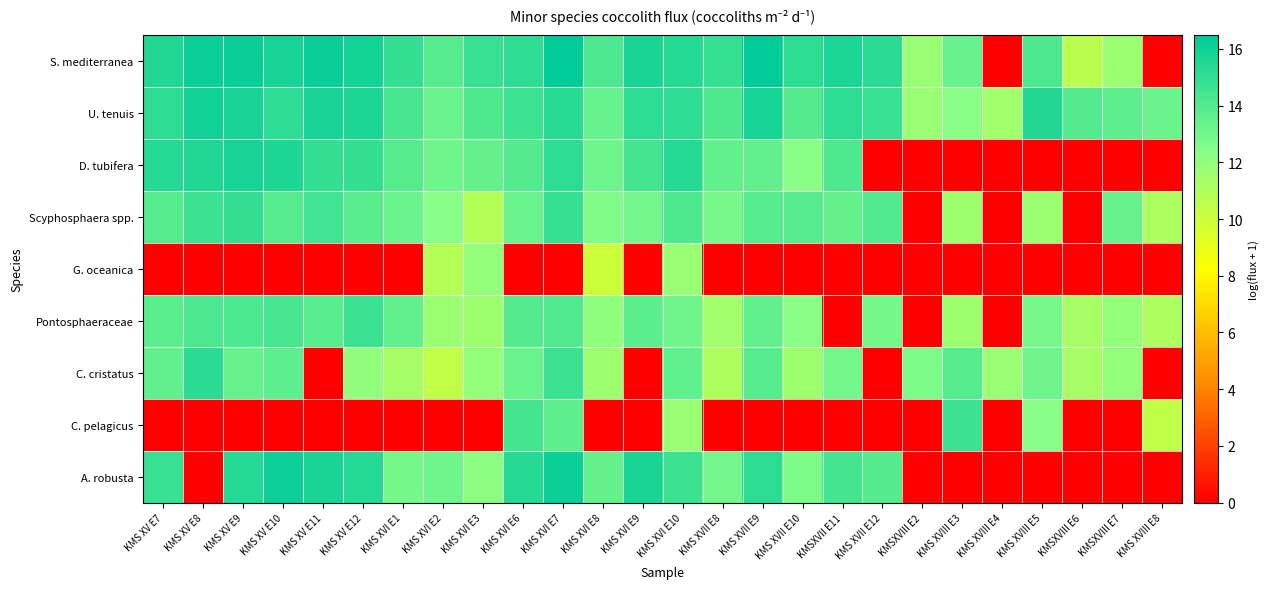

Reading left to right, transcribe all the data shown in this chart.

S. mediterranea: KMS XV E7=15.5	KMS XV E8=16.1	KMS XV E9=16.2	KMS XV E10=15.8	KMS XV E11=16.2	KMS XV E12=15.9	KMS XVI E1=14.9	KMS XVI E2=13.9	KMS XVI E3=14.8	KMS XVI E6=15.0	KMS XVI E7=16.5	KMS XVI E8=14.1	KMS XVI E9=15.7	KMS XVI E10=15.4	KMS XVII E8=14.8	KMS XVII E9=16.5	KMS XVII E10=15.1	KMSXVII E11=15.6	KMS XVII E12=15.2	KMSXVIII E2=11.7	KMS XVIII E3=13.4	KMS XVIII E4=0.0	KMS XVIII E5=14.1	KMSXVIII E6=10.6	KMSXVIII E7=11.7	KMS XVIII E8=0.0
U. tenuis: KMS XV E7=15.1	KMS XV E8=16.0	KMS XV E9=15.8	KMS XV E10=15.1	KMS XV E11=15.8	KMS XV E12=15.6	KMS XVI E1=14.2	KMS XVI E2=13.3	KMS XVI E3=14.1	KMS XVI E6=14.6	KMS XVI E7=15.2	KMS XVI E8=13.4	KMS XVI E9=15.1	KMS XVI E10=15.0	KMS XVII E8=14.1	KMS XVII E9=15.8	KMS XVII E10=14.0	KMSXVII E11=15.1	KMS XVII E12=14.8	KMSXVIII E2=11.7	KMS XVIII E3=12.3	KMS XVIII E4=11.5	KMS XVIII E5=15.5	KMSXVIII E6=14.0	KMSXVIII E7=13.6	KMS XVIII E8=13.2
D. tubifera: KMS XV E7=15.4	KMS XV E8=15.5	KMS XV E9=15.7	KMS XV E10=15.5	KMS XV E11=14.9	KMS XV E12=14.9	KMS XVI E1=13.9	KMS XVI E2=13.1	KMS XVI E3=13.4	KMS XVI E6=14.0	KMS XVI E7=15.1	KMS XVI E8=13.1	KMS XVI E9=14.4	KMS XVI E10=15.4	KMS XVII E8=13.5	KMS XVII E9=13.5	KMS XVII E10=12.3	KMSXVII E11=14.1	KMS XVII E12=0.0	KMSXVIII E2=0.0	KMS XVIII E3=0.0	KMS XVIII E4=0.0	KMS XVIII E5=0.0	KMSXVIII E6=0.0	KMSXVIII E7=0.0	KMS XVIII E8=0.0
Scyphosphaera spp.: KMS XV E7=13.9	KMS XV E8=14.7	KMS XV E9=15.0	KMS XV E10=13.9	KMS XV E11=14.5	KMS XV E12=13.8	KMS XVI E1=13.2	KMS XVI E2=12.4	KMS XVI E3=10.8	KMS XVI E6=13.3	KMS XVI E7=14.9	KMS XVI E8=12.6	KMS XVI E9=13.0	KMS XVI E10=14.0	KMS XVII E8=12.8	KMS XVII E9=13.9	KMS XVII E10=13.9	KMSXVII E11=13.4	KMS XVII E12=14.0	KMSXVIII E2=0.0	KMS XVIII E3=11.6	KMS XVIII E4=0.0	KMS XVIII E5=11.7	KMSXVIII E6=0.0	KMSXVIII E7=13.3	KMS XVIII E8=11.1
G. oceanica: KMS XV E7=0.0	KMS XV E8=0.0	KMS XV E9=0.0	KMS XV E10=0.0	KMS XV E11=0.0	KMS XV E12=0.0	KMS XVI E1=0.0	KMS XVI E2=10.8	KMS XVI E3=11.9	KMS XVI E6=0.0	KMS XVI E7=0.0	KMS XVI E8=10.0	KMS XVI E9=0.0	KMS XVI E10=11.7	KMS XVII E8=0.0	KMS XVII E9=0.0	KMS XVII E10=0.0	KMSXVII E11=0.0	KMS XVII E12=0.0	KMSXVIII E2=0.0	KMS XVIII E3=0.0	KMS XVIII E4=0.0	KMS XVIII E5=0.0	KMSXVIII E6=0.0	KMSXVIII E7=0.0	KMS XVIII E8=0.0
Pontosphaeraceae: KMS XV E7=13.7	KMS XV E8=14.2	KMS XV E9=14.2	KMS XV E10=14.3	KMS XV E11=13.8	KMS XV E12=14.6	KMS XVI E1=13.5	KMS XVI E2=11.7	KMS XVI E3=11.5	KMS XVI E6=14.0	KMS XVI E7=14.0	KMS XVI E8=12.1	KMS XVI E9=13.7	KMS XVI E10=13.1	KMS XVII E8=11.4	KMS XVII E9=13.5	KMS XVII E10=12.3	KMSXVII E11=0.0	KMS XVII E12=12.9	KMSXVIII E2=0.0	KMS XVIII E3=11.6	KMS XVIII E4=0.0	KMS XVIII E5=12.8	KMSXVIII E6=11.3	KMSXVIII E7=12.0	KMS XVIII E8=11.1
C. cristatus: KMS XV E7=13.5	KMS XV E8=15.2	KMS XV E9=13.3	KMS XV E10=13.6	KMS XV E11=0.0	KMS XV E12=12.0	KMS XVI E1=11.3	KMS XVI E2=10.4	KMS XVI E3=11.9	KMS XVI E6=13.3	KMS XVI E7=14.7	KMS XVI E8=11.6	KMS XVI E9=0.0	KMS XVI E10=13.5	KMS XVII E8=11.0	KMS XVII E9=13.9	KMS XVII E10=11.6	KMSXVII E11=13.0	KMS XVII E12=0.0	KMSXVIII E2=12.7	KMS XVIII E3=13.9	KMS XVIII E4=11.8	KMS XVIII E5=13.1	KMSXVIII E6=11.3	KMSXVIII E7=12.0	KMS XVIII E8=0.0
C. pelagicus: KMS XV E7=0.0	KMS XV E8=0.0	KMS XV E9=0.0	KMS XV E10=0.0	KMS XV E11=0.0	KMS XV E12=0.0	KMS XVI E1=0.0	KMS XVI E2=0.0	KMS XVI E3=0.0	KMS XVI E6=14.4	KMS XVI E7=13.6	KMS XVI E8=0.0	KMS XVI E9=0.0	KMS XVI E10=11.7	KMS XVII E8=0.0	KMS XVII E9=0.0	KMS XVII E10=0.0	KMSXVII E11=0.0	KMS XVII E12=0.0	KMSXVIII E2=0.0	KMS XVIII E3=14.6	KMS XVIII E4=0.0	KMS XVIII E5=12.4	KMSXVIII E6=0.0	KMSXVIII E7=0.0	KMS XVIII E8=10.4
A. robusta: KMS XV E7=14.8	KMS XV E8=0.0	KMS XV E9=15.3	KMS XV E10=16.1	KMS XV E11=15.7	KMS XV E12=15.4	KMS XVI E1=12.9	KMS XVI E2=13.1	KMS XVI E3=12.2	KMS XVI E6=15.3	KMS XVI E7=16.1	KMS XVI E8=13.4	KMS XVI E9=15.7	KMS XVI E10=14.6	KMS XVII E8=13.0	KMS XVII E9=15.1	KMS XVII E10=12.7	KMSXVII E11=14.4	KMS XVII E12=13.9	KMSXVIII E2=0.0	KMS XVIII E3=0.0	KMS XVIII E4=0.0	KMS XVIII E5=0.0	KMSXVIII E6=0.0	KMSXVIII E7=0.0	KMS XVIII E8=0.0